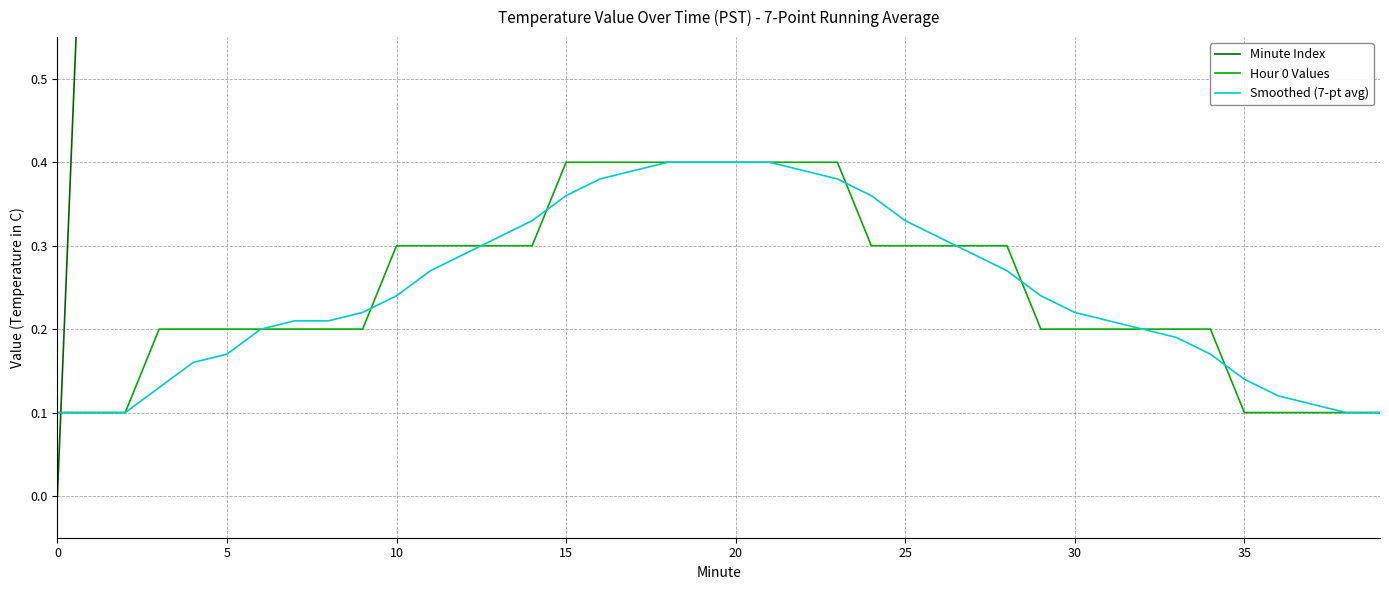

Reading left to right, extract all data points from this chart.

Minute Index: 0.0	1.0	2.0	3.0	4.0	5.0	6.0	7.0	8.0	9.0	10.0	11.0	12.0	13.0	14.0	15.0	16.0	17.0	18.0	19.0	20.0	21.0	22.0	23.0	24.0	25.0	26.0	27.0	28.0	29.0	30.0	31.0	32.0	33.0	34.0	35.0	36.0	37.0	38.0	39.0
Hour 0 Values: 0.1	0.1	0.1	0.2	0.2	0.2	0.2	0.2	0.2	0.2	0.3	0.3	0.3	0.3	0.3	0.4	0.4	0.4	0.4	0.4	0.4	0.4	0.4	0.4	0.3	0.3	0.3	0.3	0.3	0.2	0.2	0.2	0.2	0.2	0.2	0.1	0.1	0.1	0.1	0.1
Smoothed (7-pt avg): 0.1	0.1	0.1	0.1	0.2	0.2	0.2	0.2	0.2	0.2	0.2	0.3	0.3	0.3	0.3	0.4	0.4	0.4	0.4	0.4	0.4	0.4	0.4	0.4	0.4	0.3	0.3	0.3	0.3	0.2	0.2	0.2	0.2	0.2	0.2	0.1	0.1	0.1	0.1	0.1